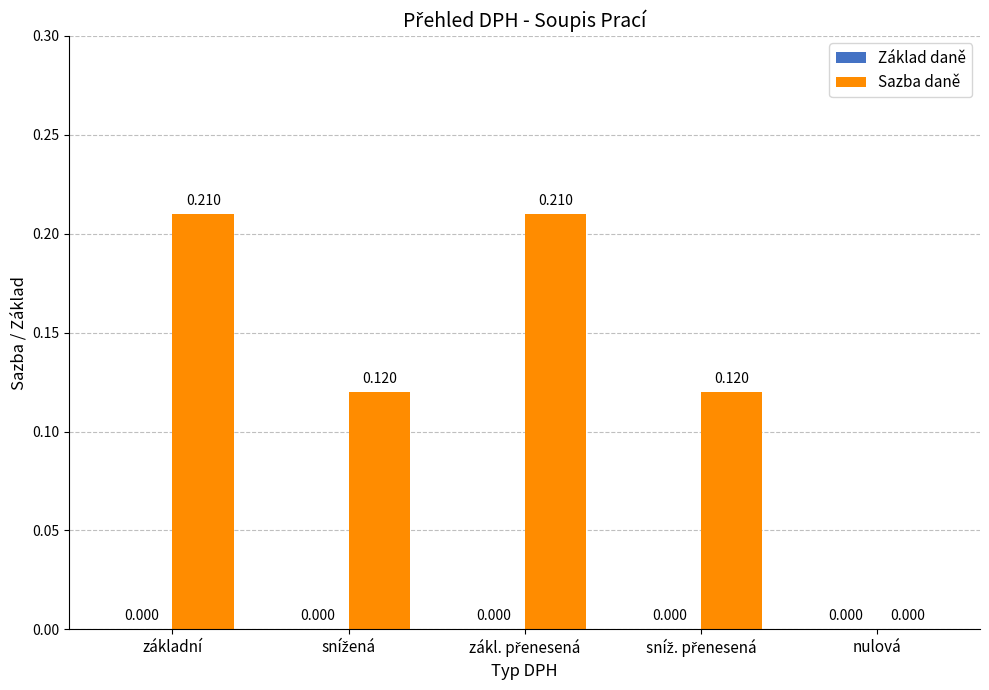

Which has a higher value, nulová or základní?

základní